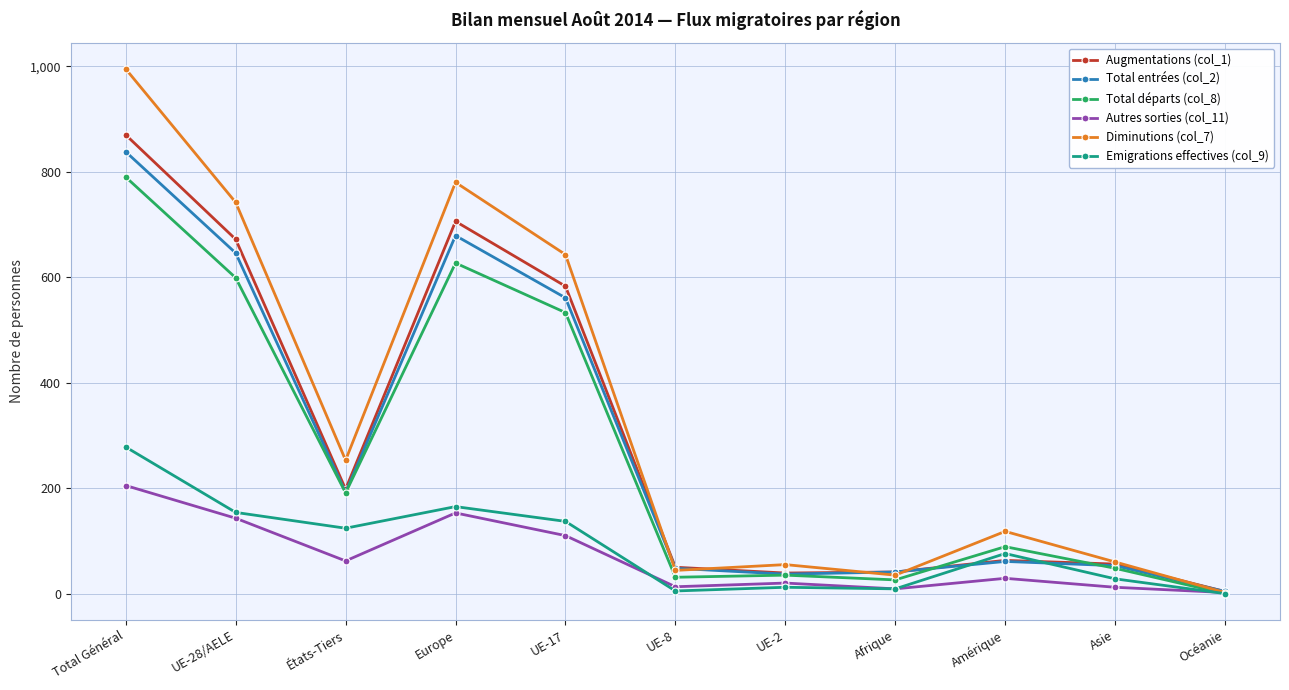

What is the minimum value for Diminutions (col_7)?

2